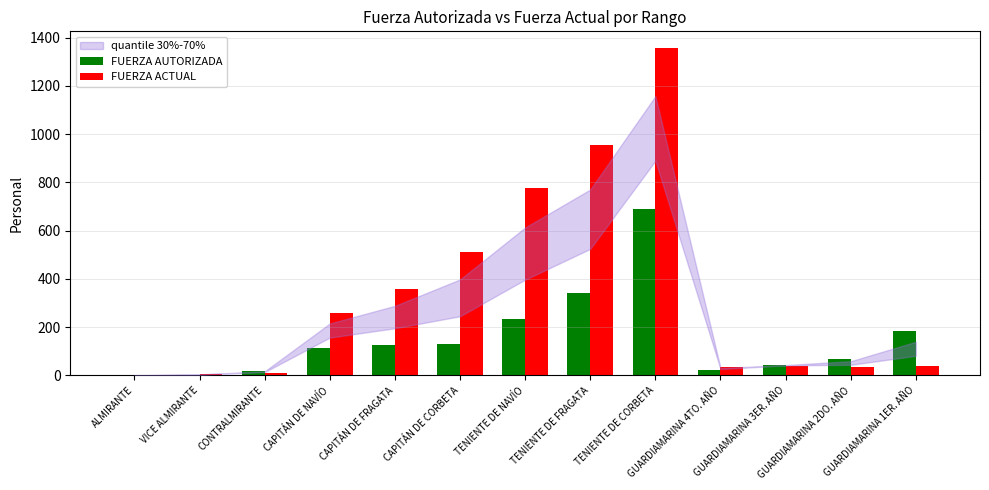

Which series has the largest total across all categories?

FUERZA ACTUAL